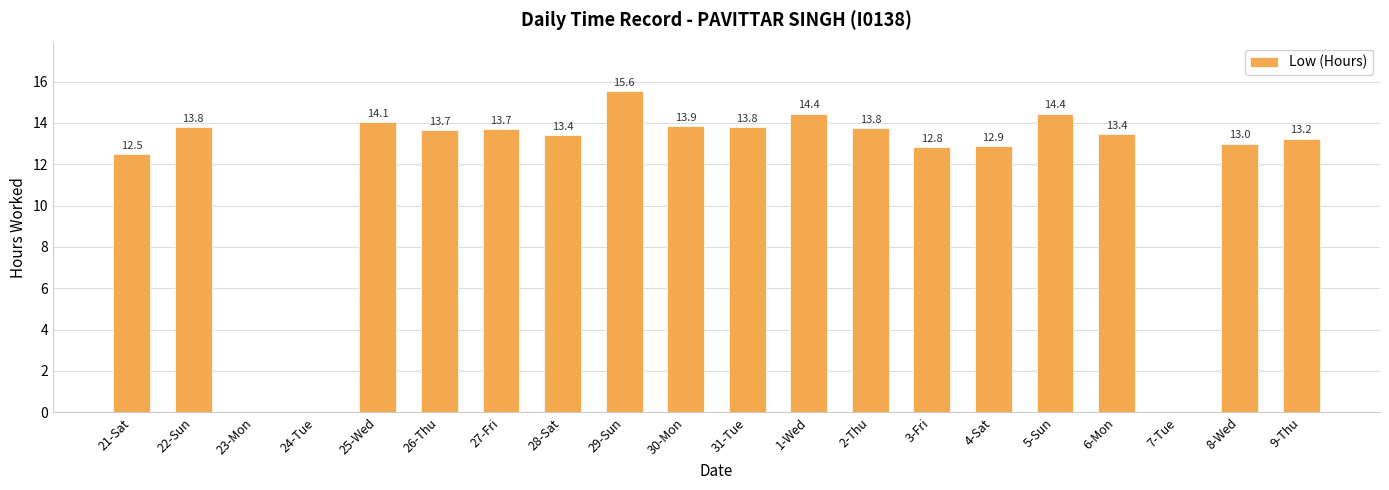

What is the approximate value at 26-Thu?

13.7